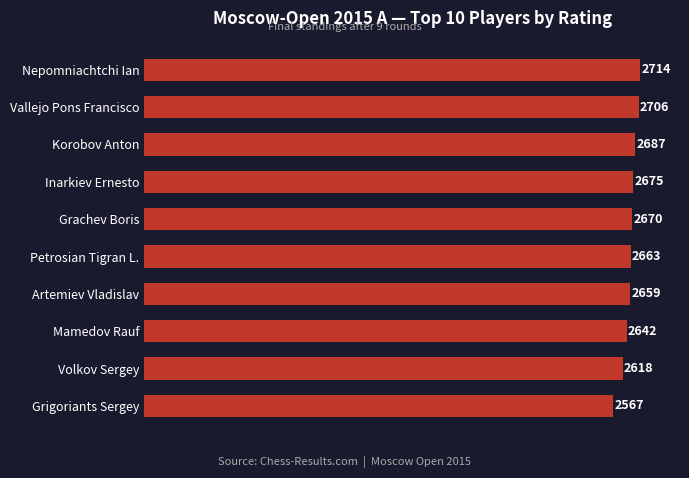

Read the value at Grigoriants Sergey.

2567